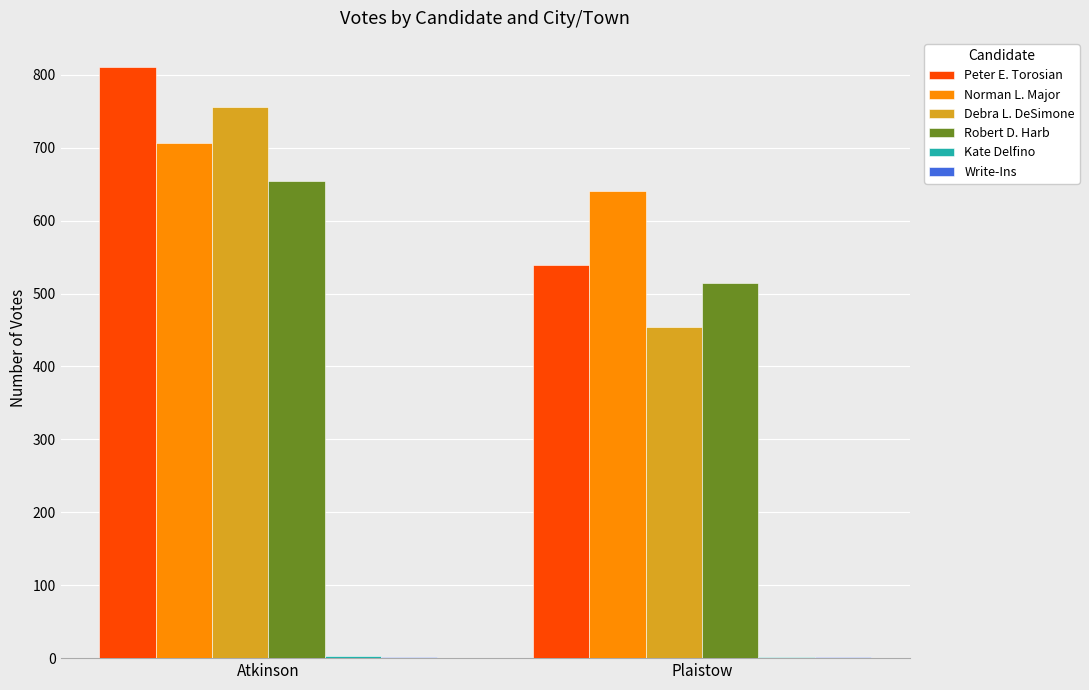

Between Atkinson and Plaistow, which series saw the biggest shift?

Debra L. DeSimone